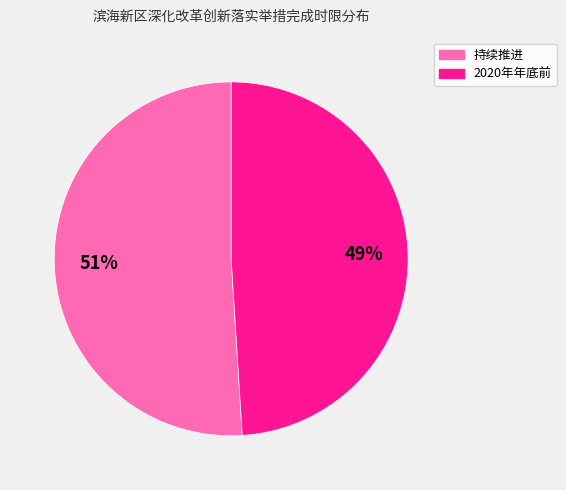

To the nearest percent, what portion does 持续推进 represent?

51%